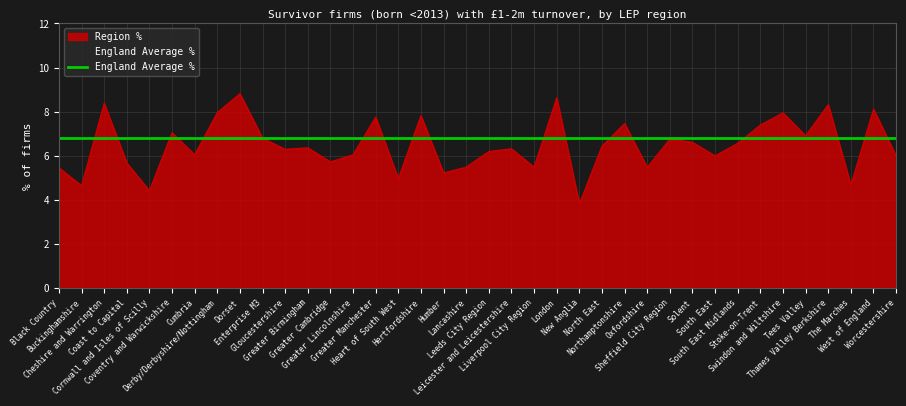

Rank the categories by value from highest to lowest.

Dorset, London, Cheshire and Warrington, Thames Valley Berkshire, West of England, Derby/Derbyshire/Nottingham, Swindon and Wiltshire, Hertfordshire, Greater Manchester, Northamptonshire, Stoke-on-Trent, Coventry and Warwickshire, Tees Valley, Enterprise M3, Sheffield City Region, Solent, South East Midlands, North East, Greater Birmingham, Leicester and Leicestershire, Gloucestershire, Leeds City Region, Cumbria, Greater Lincolnshire, South East, Worcestershire, Greater Cambridge, Coast to Capital, Liverpool City Region, Lancashire, Oxfordshire, Black Country, Humber, Heart of South West, The Marches, Buckinghamshire, Cornwall and Isles of Scilly, New Anglia